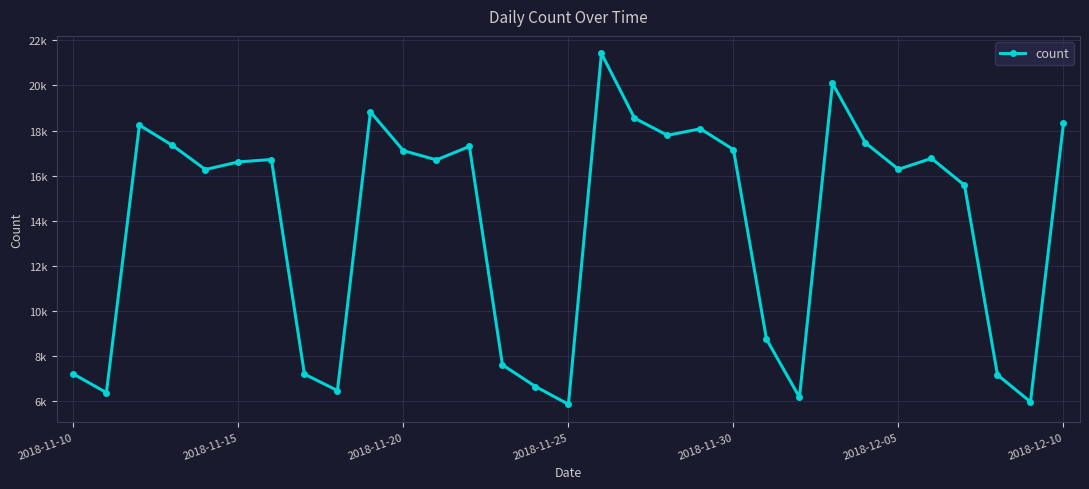

Does the chart have visible grid lines?

Yes